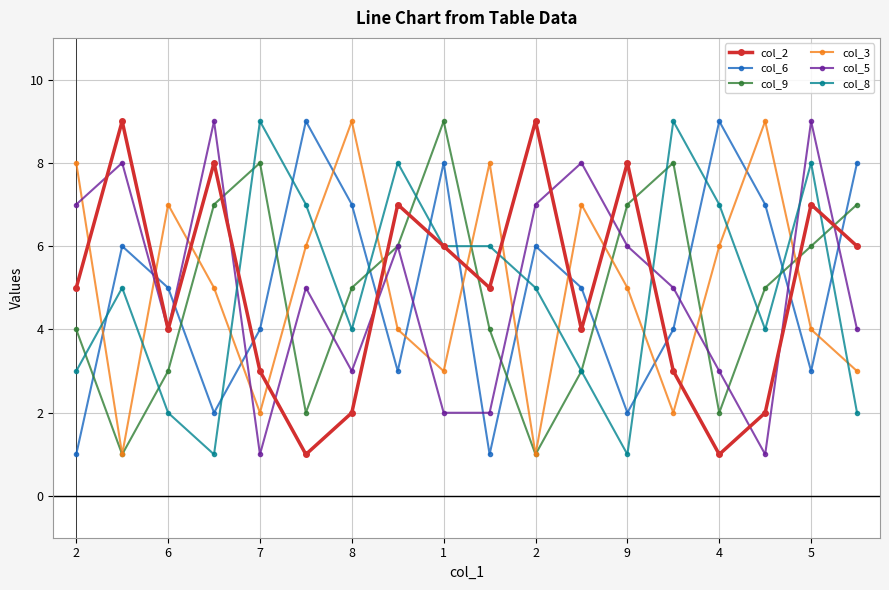

What is the greatest value displayed?

9